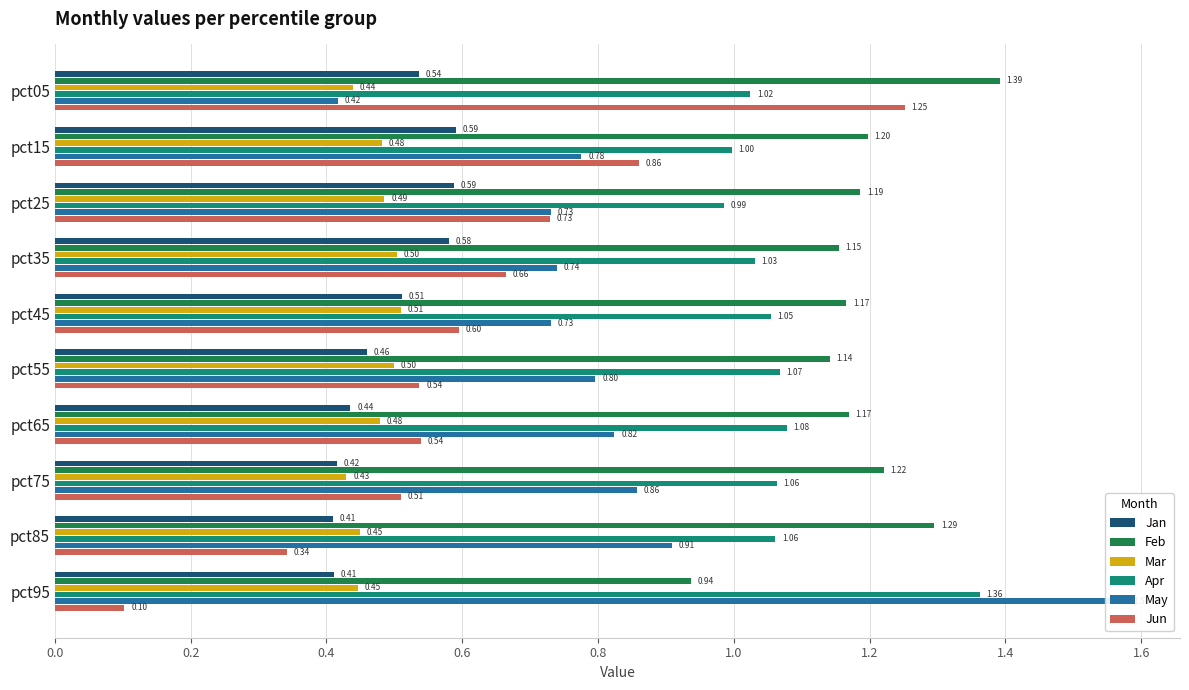

What is the sum of all May values?

8.4